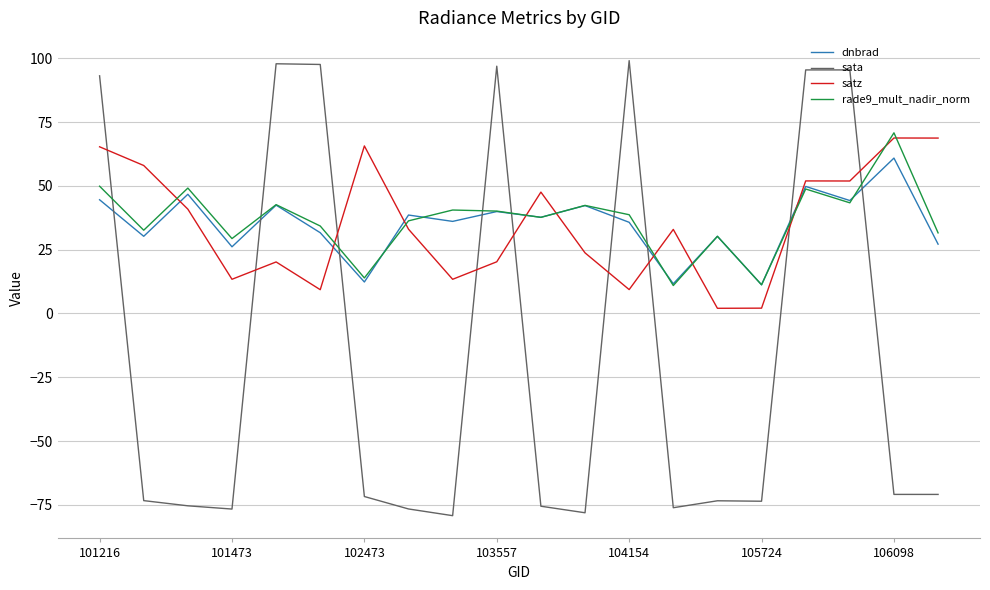

Which series has the largest range (max minus min)?

sata